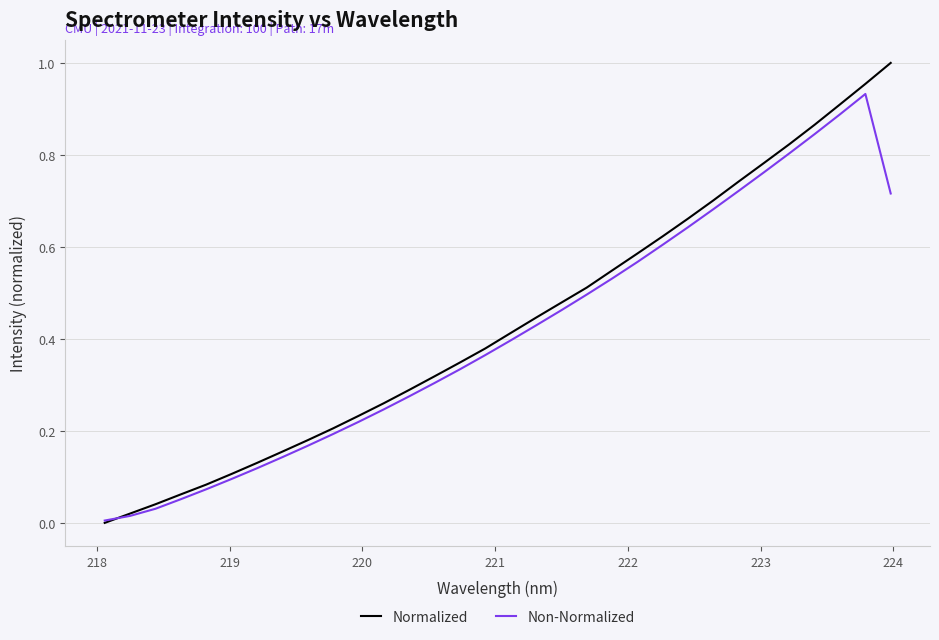

How many distinct data groups are displayed?

2